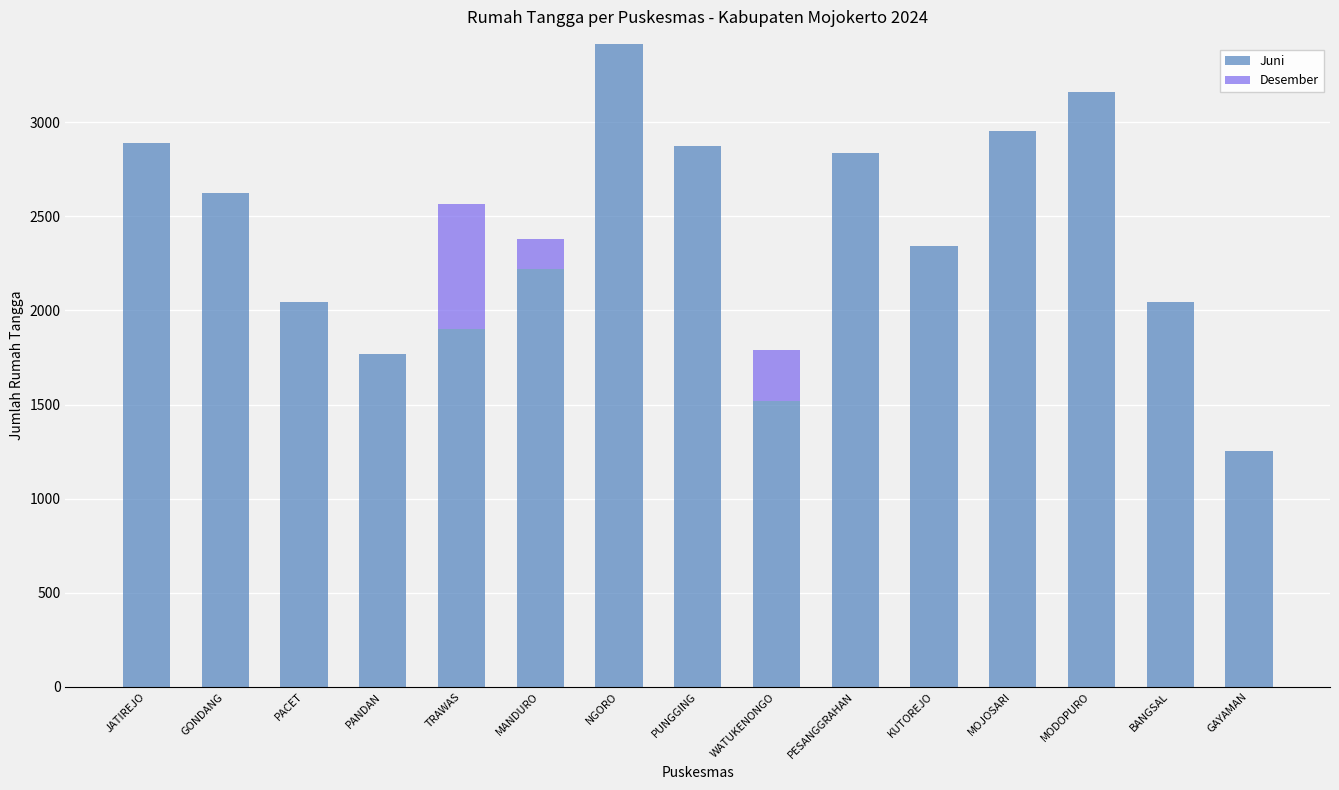

True or false: Juni has a value of 2875 at PUNGGING.

True